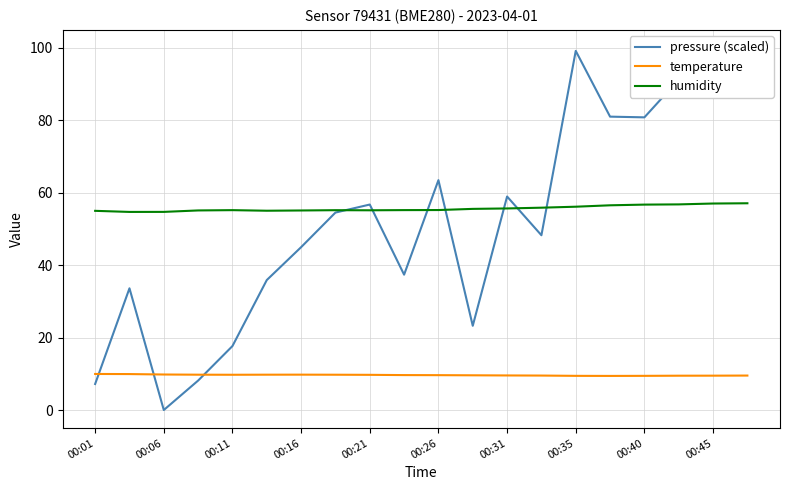

The humidity series shows 14.5 at 00:45. True or false?

False